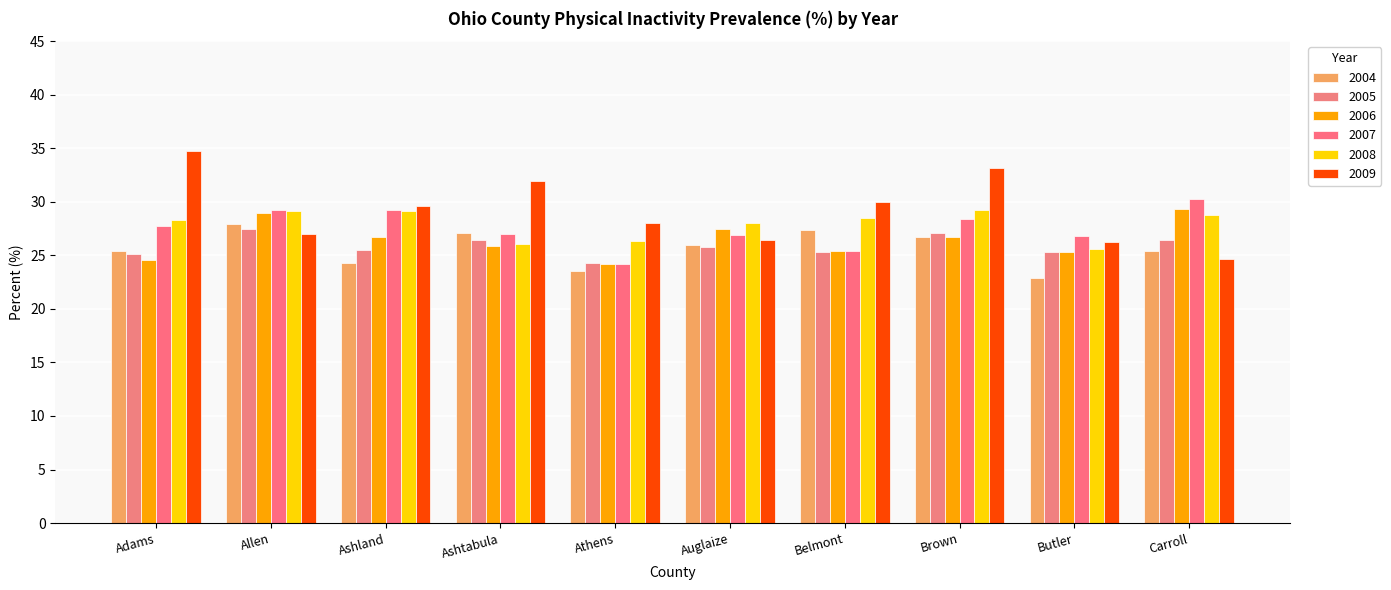

Read the 2008 value at Auglaize.

28.0